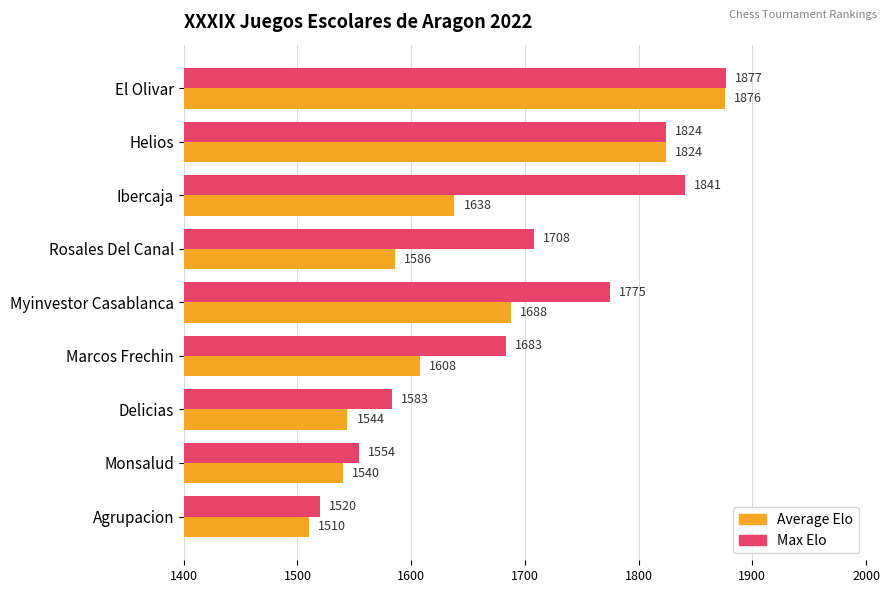

The Average Elo series shows 1688 at Myinvestor Casablanca. True or false?

True